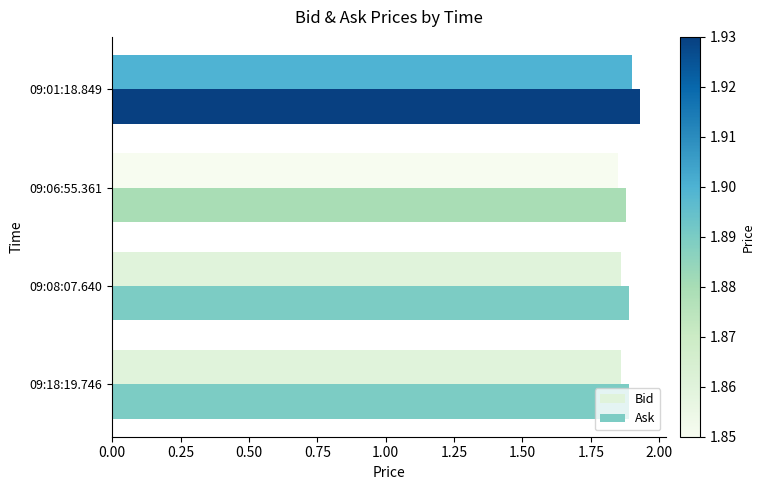

The value of Bid at 09:01:18.849 is 1.0. True or false?

False